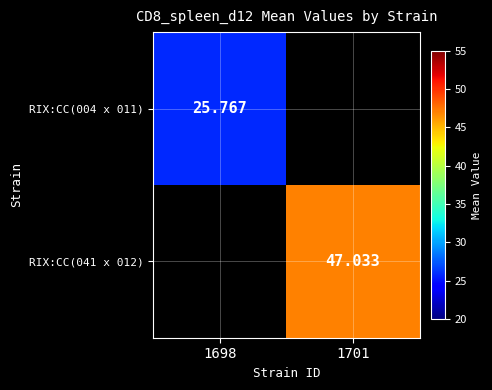

Which has a higher value, 1698 or 1701?

1701